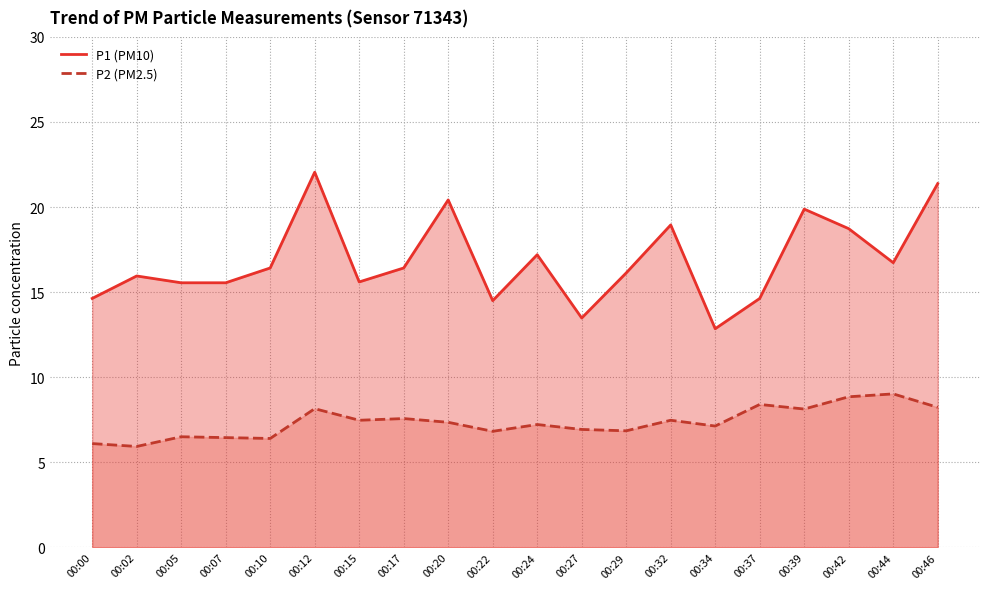

True or false: P2 (PM2.5) and P1 (PM10) intersect in this chart.

False